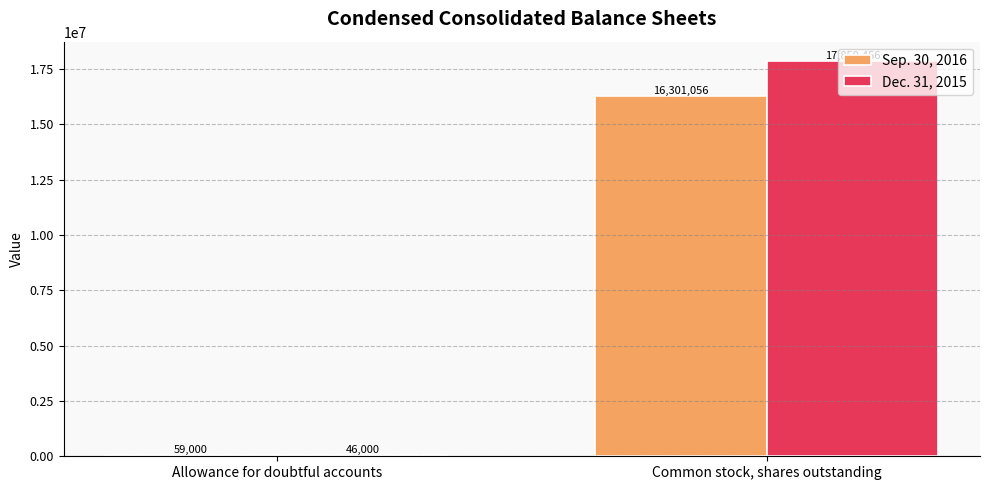

Is the value of Dec. 31, 2015 at Common stock, shares outstanding greater than the value of Sep. 30, 2016 at Allowance for doubtful accounts?

Yes